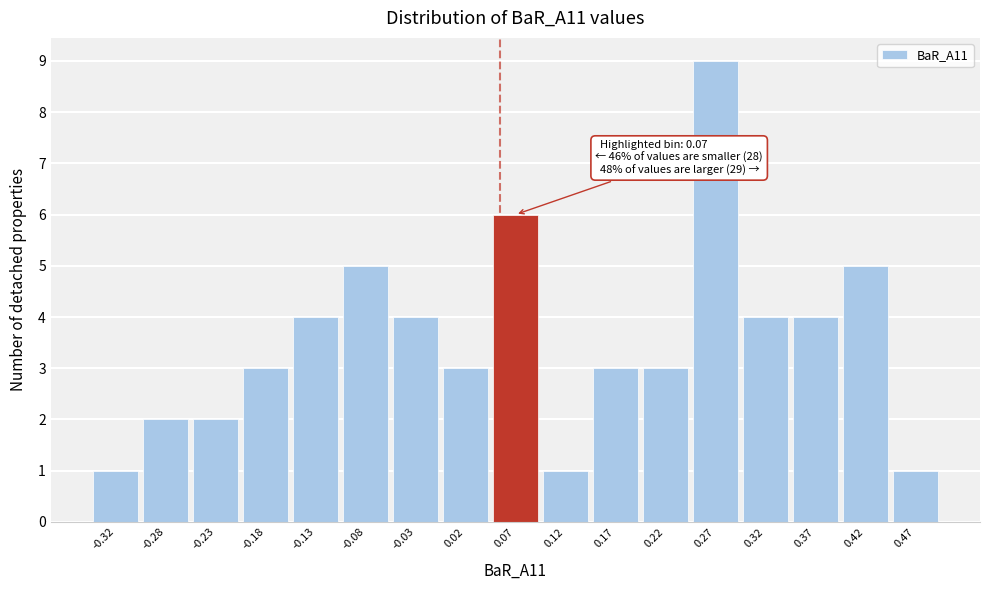

Over which range of the x-axis is the bar tallest?

0.25 to 0.30